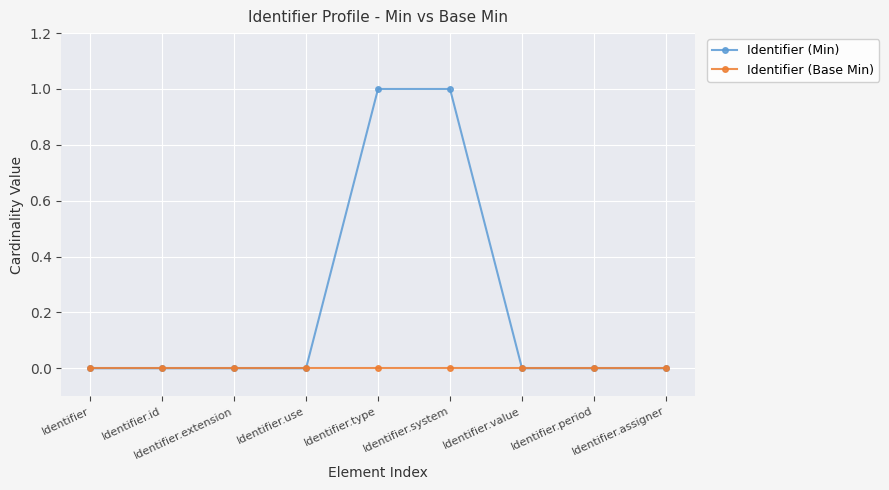

What position from the right is Identifier.value?

3